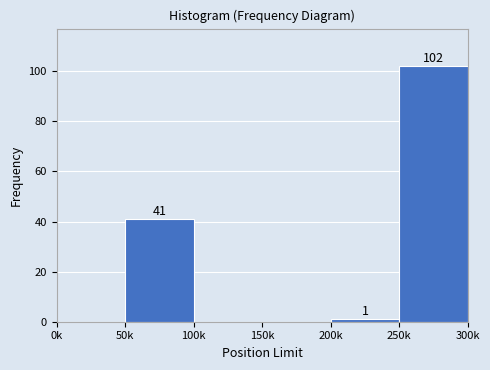

Reading right to left, transcribe all the data shown in this chart.

250k=102	200k=1	150k=0	100k=0	50k=41	0k=0